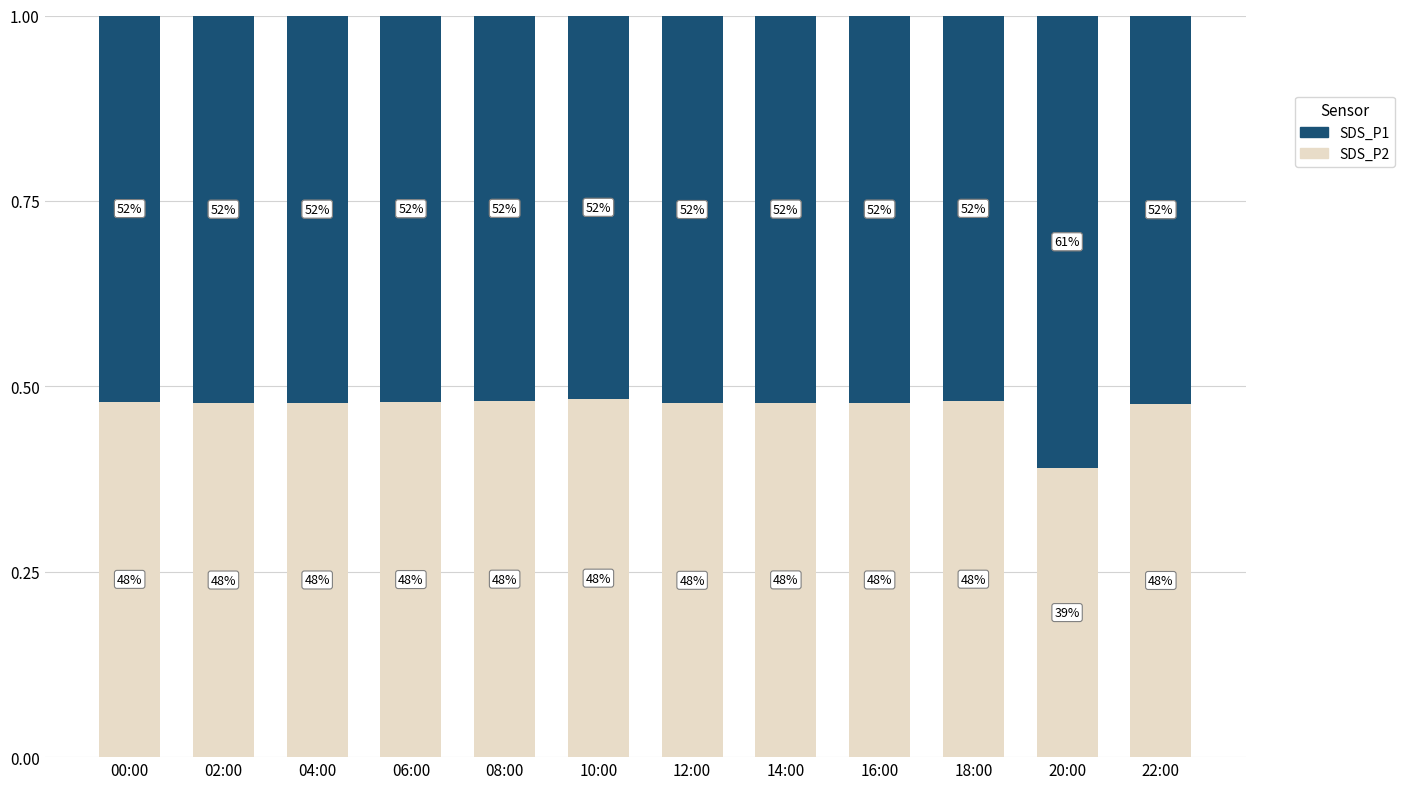

What is the label of the 9th bar from the left?

16:00